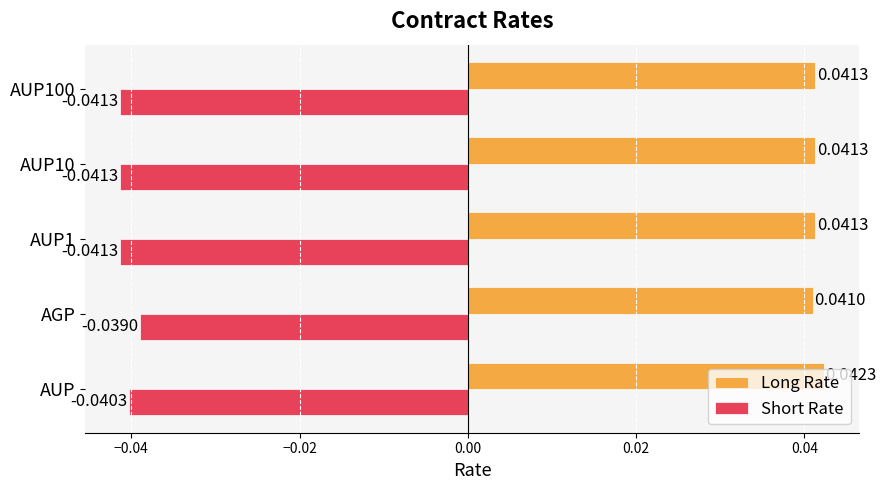

At which category does the chart reach its peak across all series?

AUP